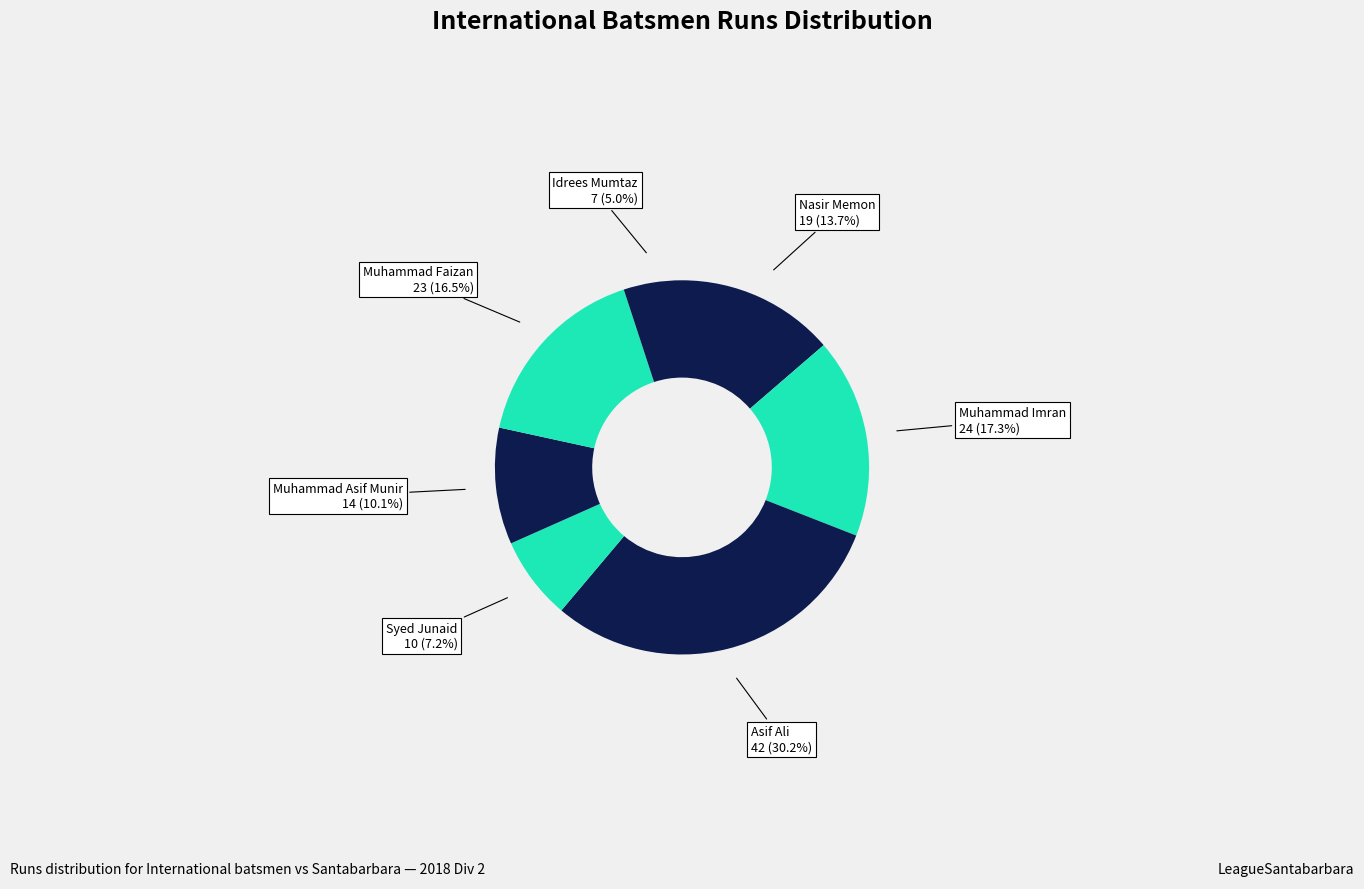

Which has a higher value, Muhammad Faizan or Nasir Memon?

Muhammad Faizan